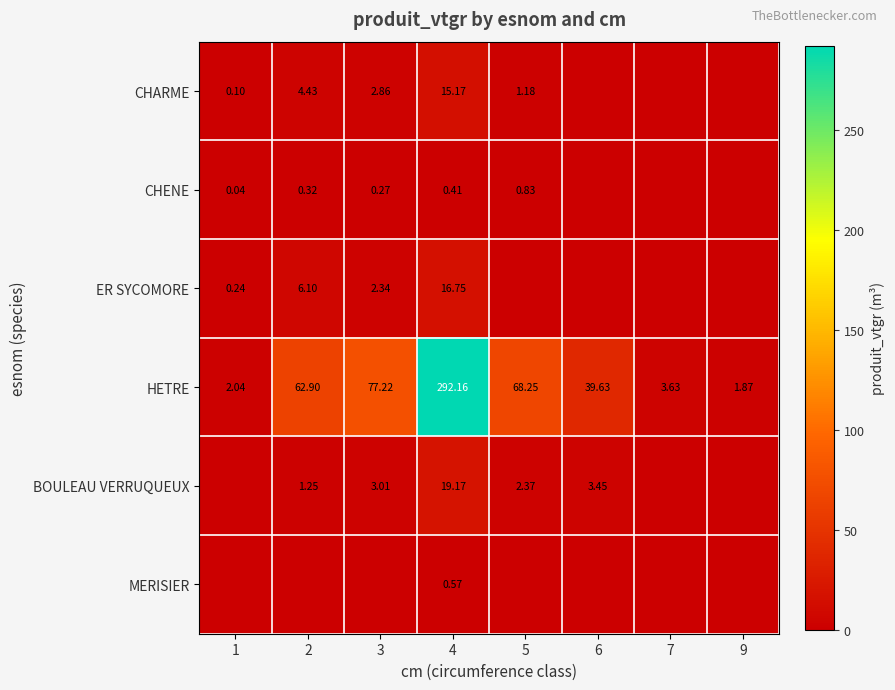

Is the value of HETRE at 3 greater than the value of CHENE at 5?

Yes